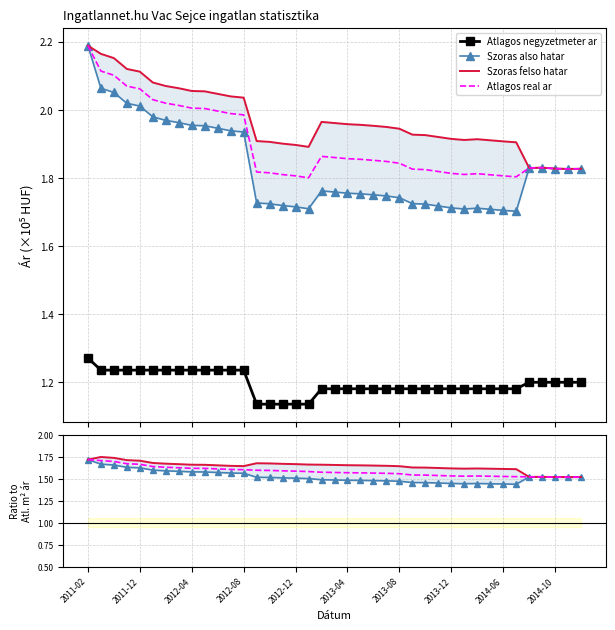

How many Szoras also hatar values are between 1 and 2?

39